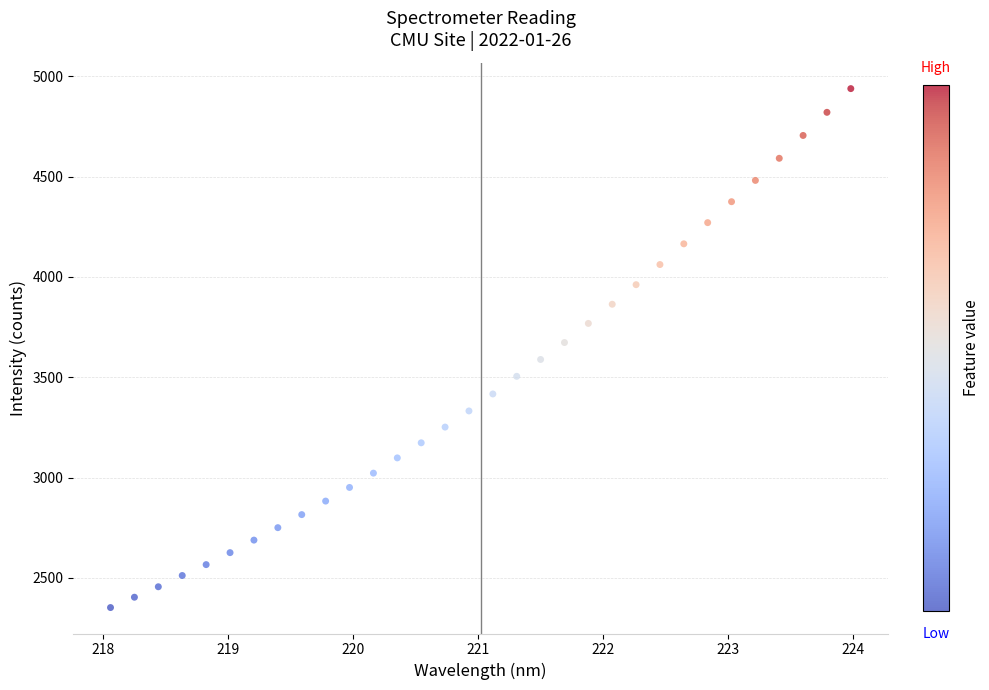

What is the range of X values (max minus min)?

5.9